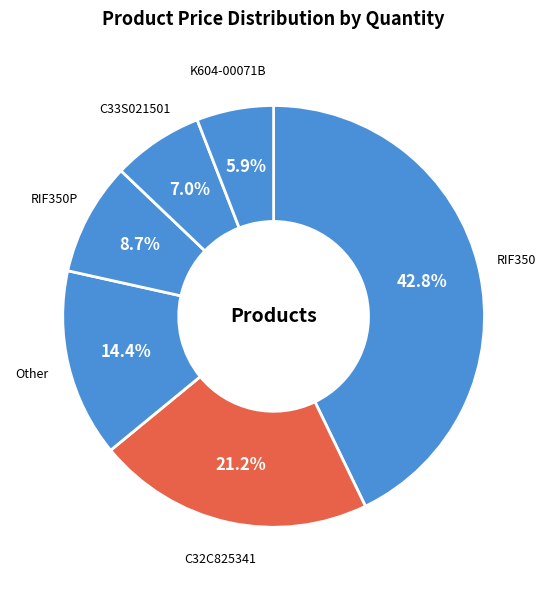

Does any single category account for the majority?

No